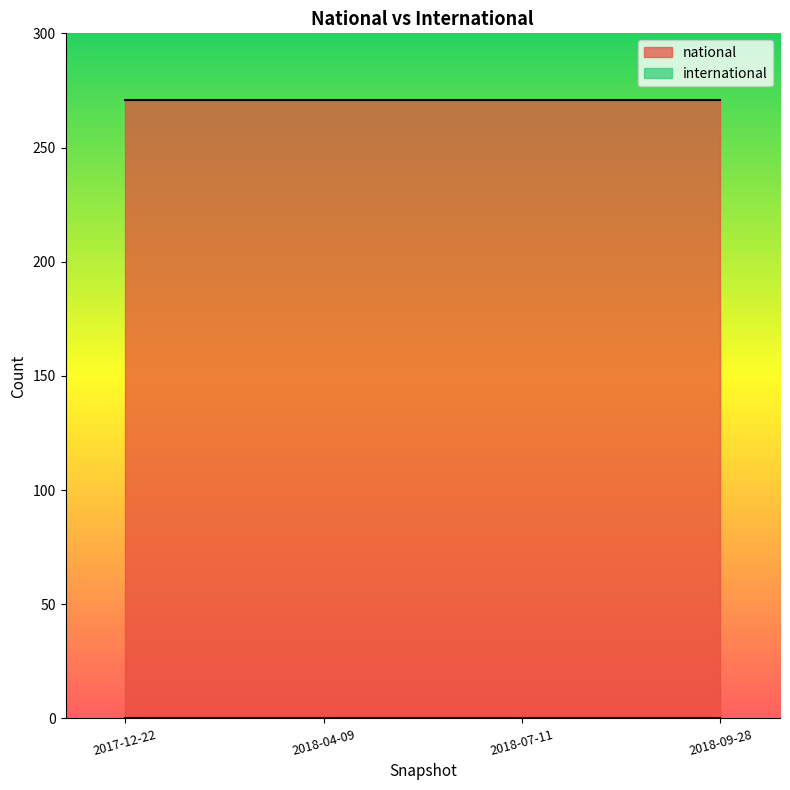

Does the chart display data point markers on the line(s)?

No